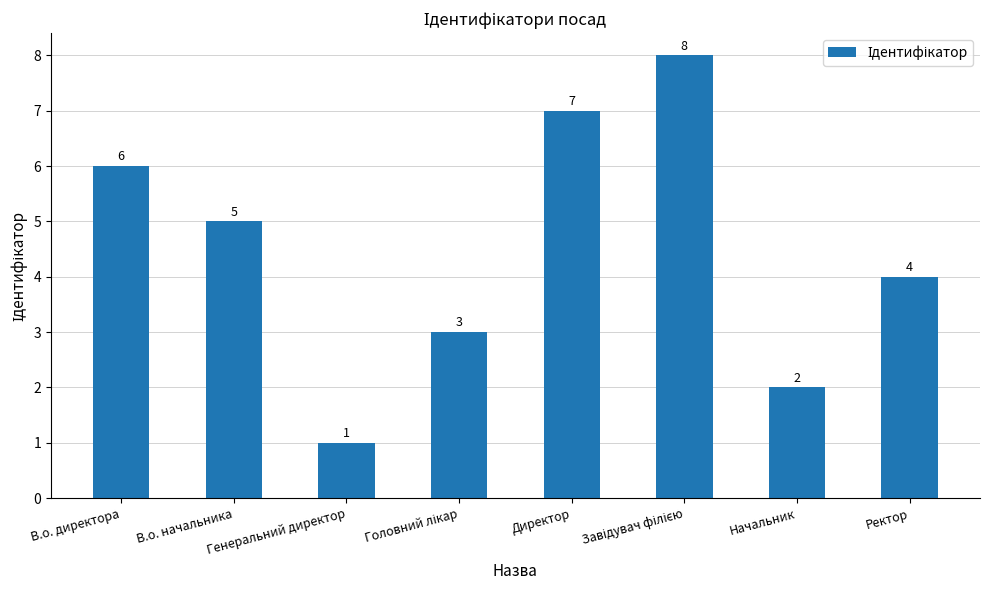

The chart shows a value of 4 at Ректор. True or false?

True